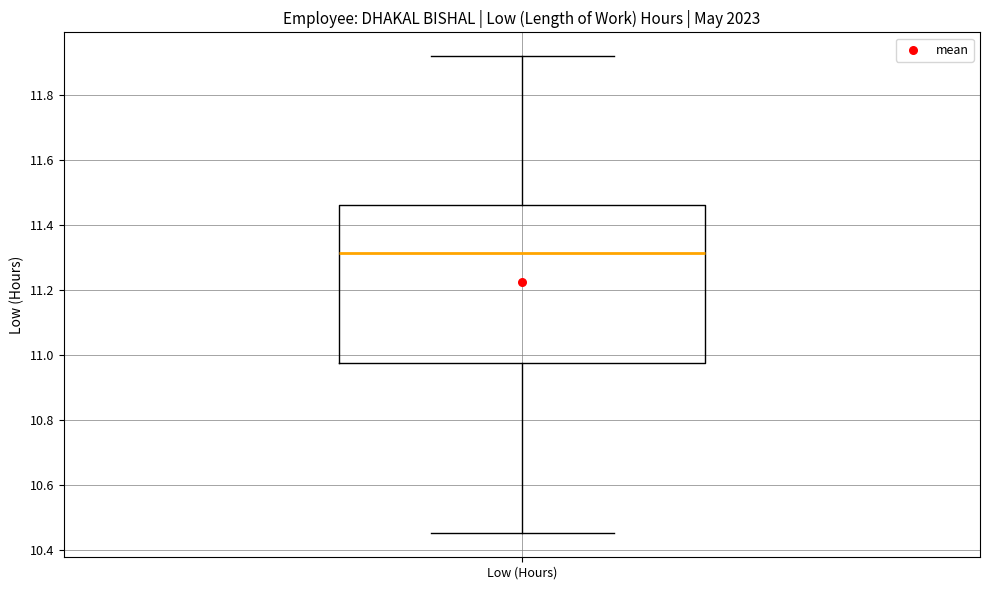

Where does the median line of the box for Low (Hours) sit on the y-axis? The values are not printed on the chart, so give them approximately, as read against the axis.

11.32